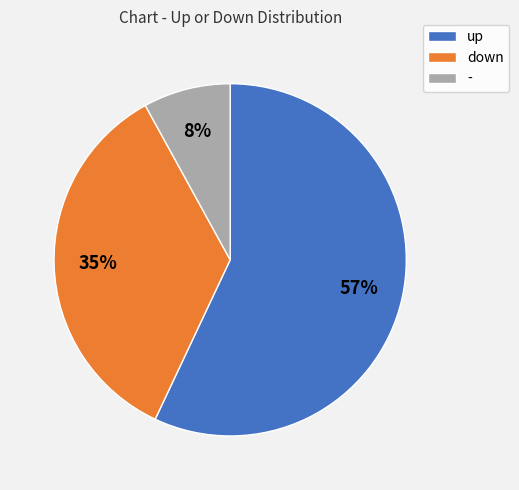

Does down account for over 50% of the chart?

No